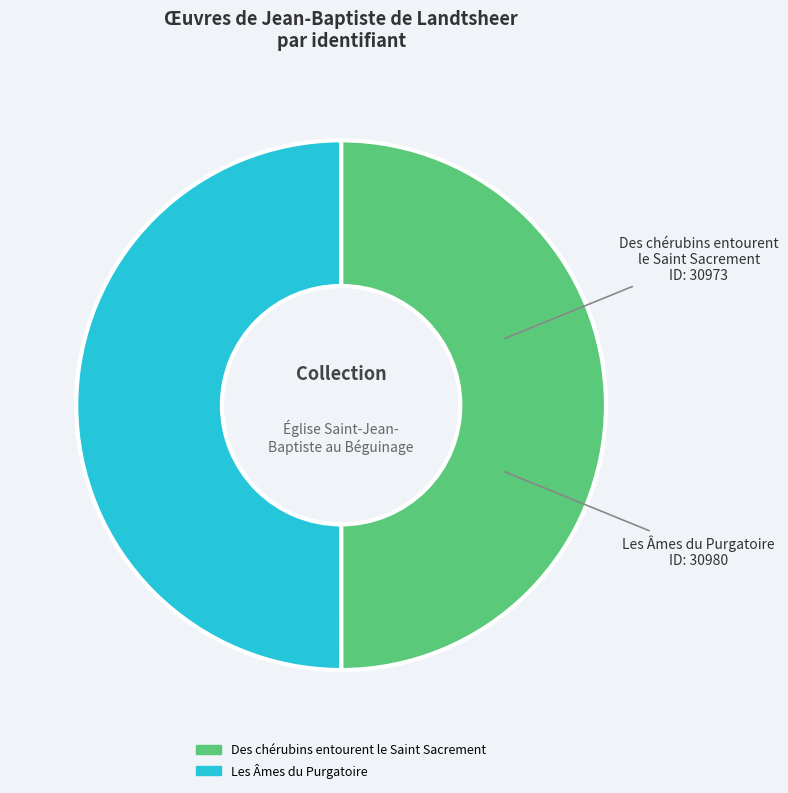

The Des chérubins entourent le Saint Sacrement slice represents 50% of the pie. True or false?

True